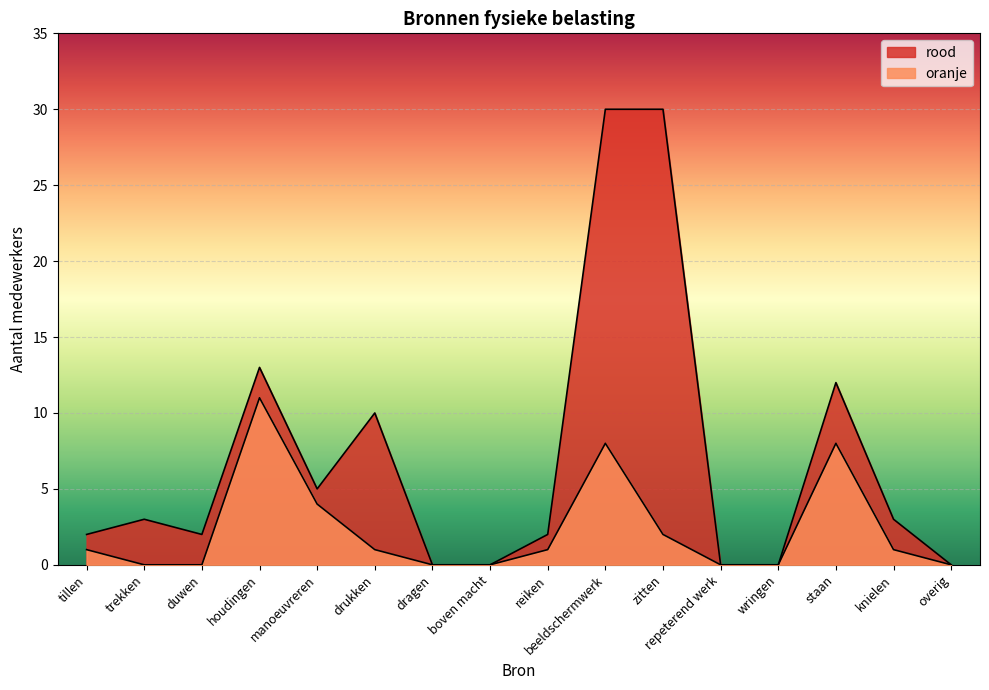

True or false: oranje and rood intersect in this chart.

False